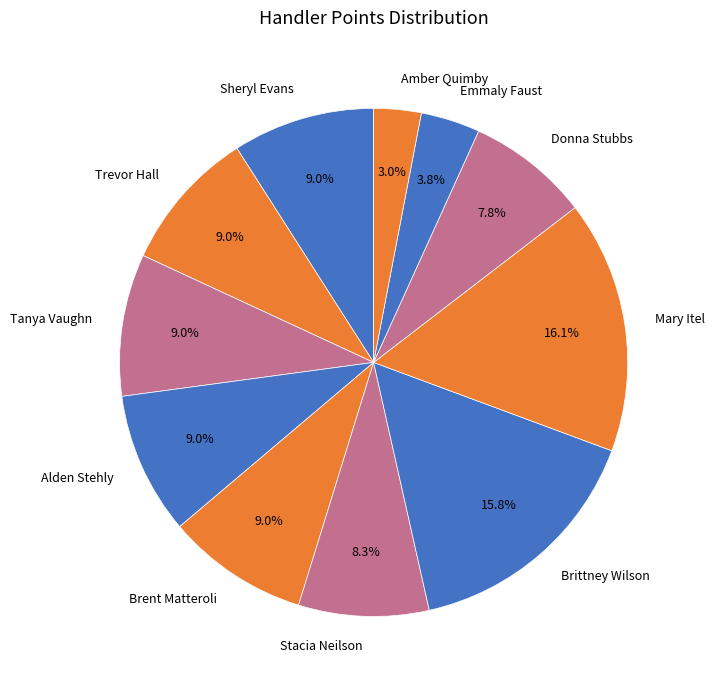

Is there a majority slice in this chart?

No